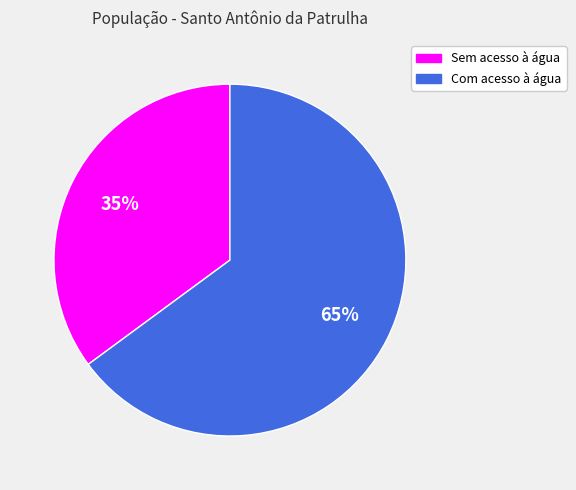

How many segments does this pie chart have?

2